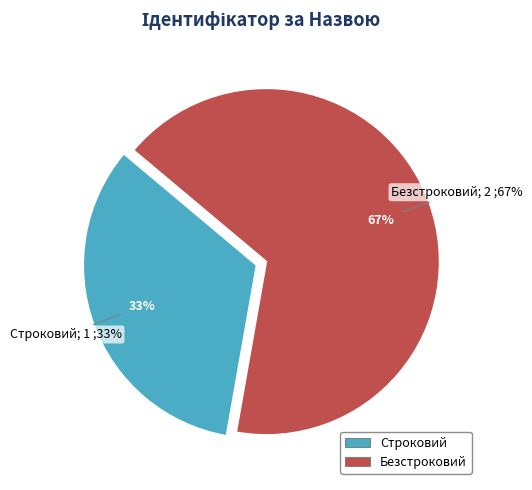

What is the change in value from Строковий to Безстроковий?

+1